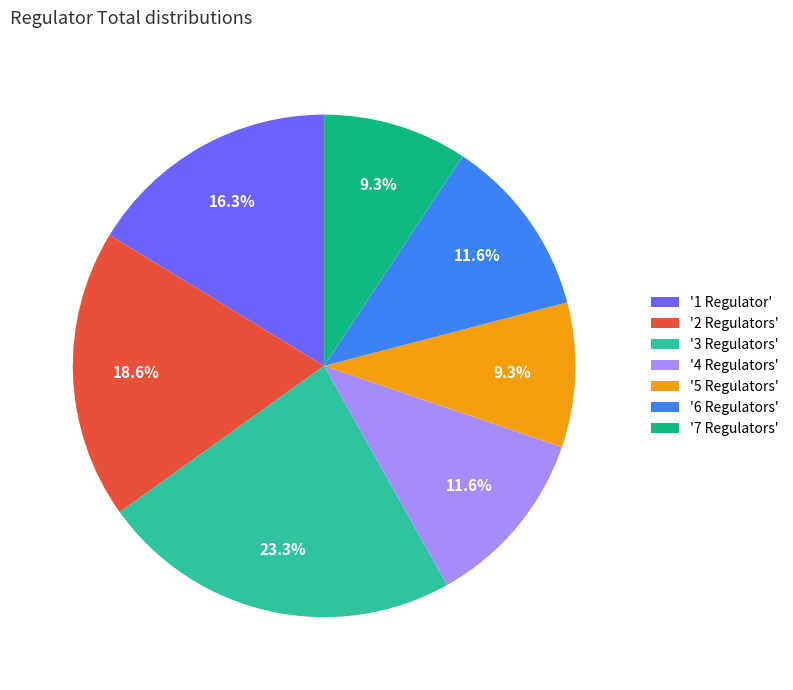

What is the ratio of the value at '2 Regulators' to the value at '5 Regulators'?

2.0